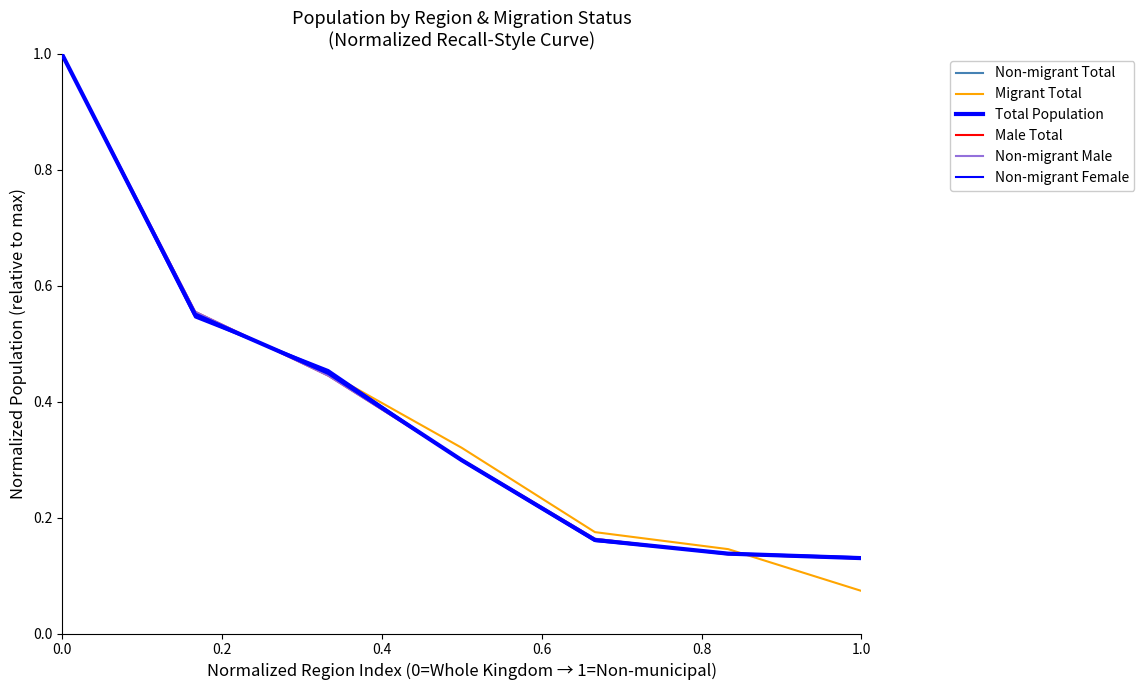

What is the value of the Male Total point at the 4th from the left?

0.3